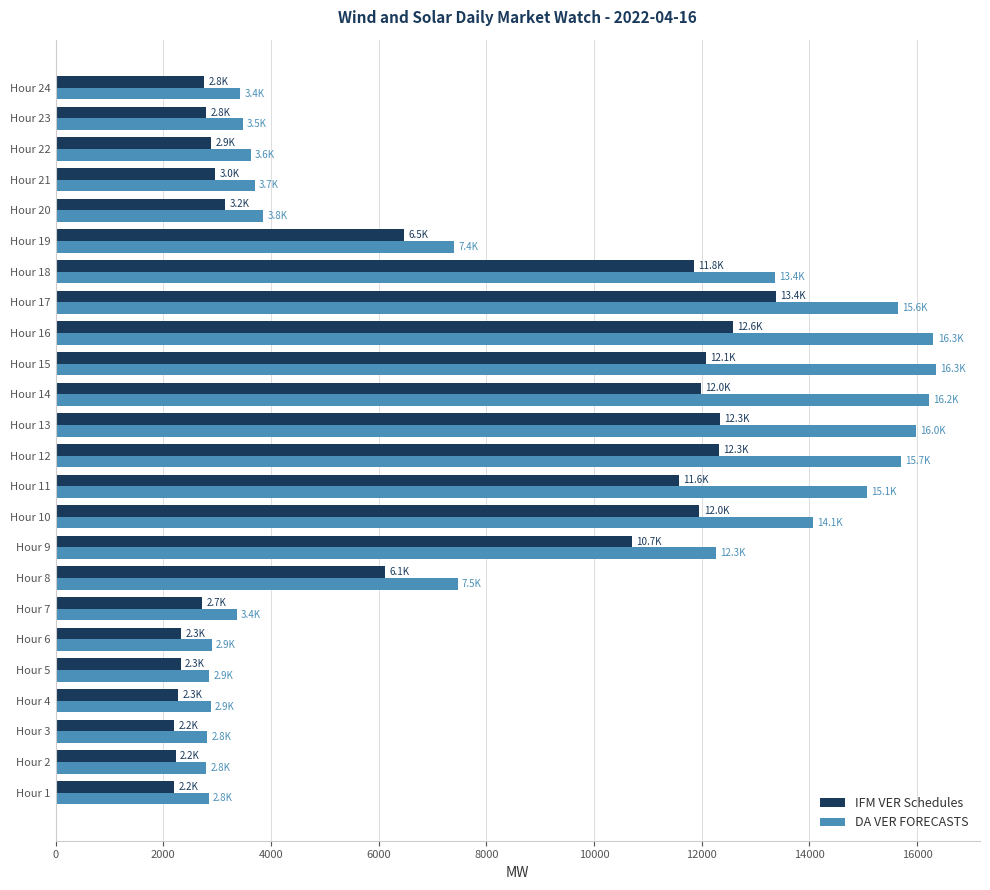

At how many categories does at least one series exceed 3065?

18